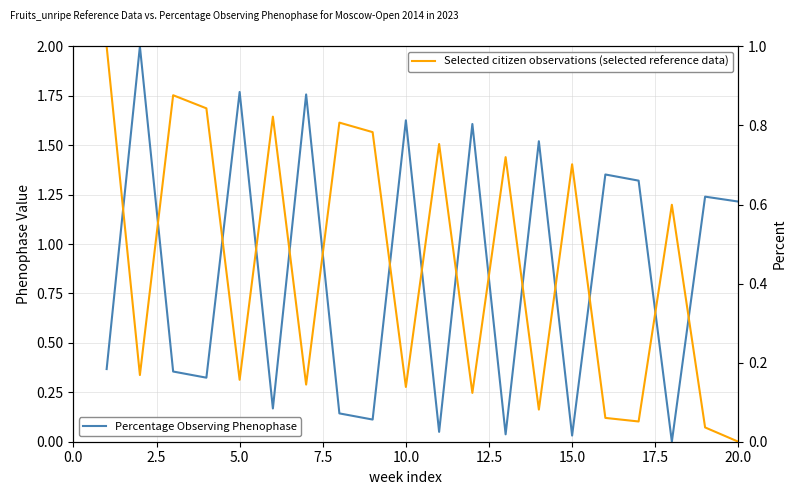

True or false: Percentage Observing Phenophase and Selected citizen observations (selected reference data) intersect in this chart.

True